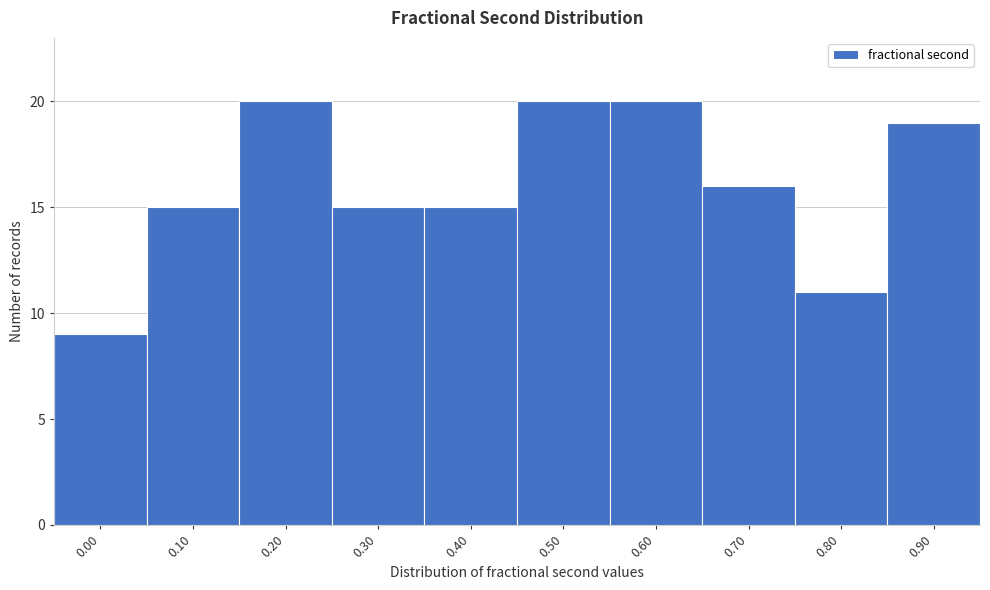

Reading left to right, transcribe all the data shown in this chart.

9	15	20	15	15	20	20	16	11	19